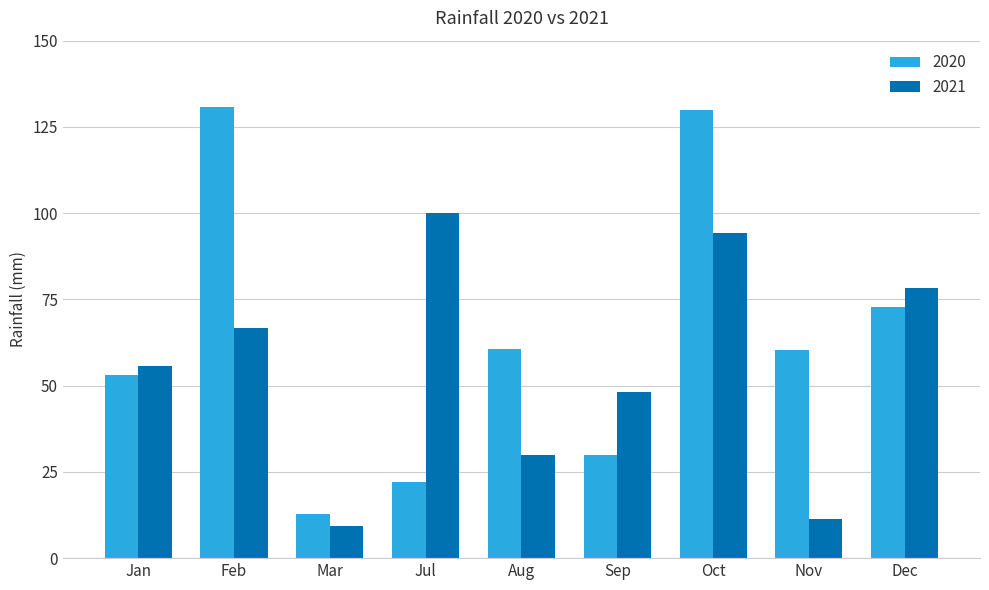

What is the difference between the 2020 values at Aug and Dec?

12.0